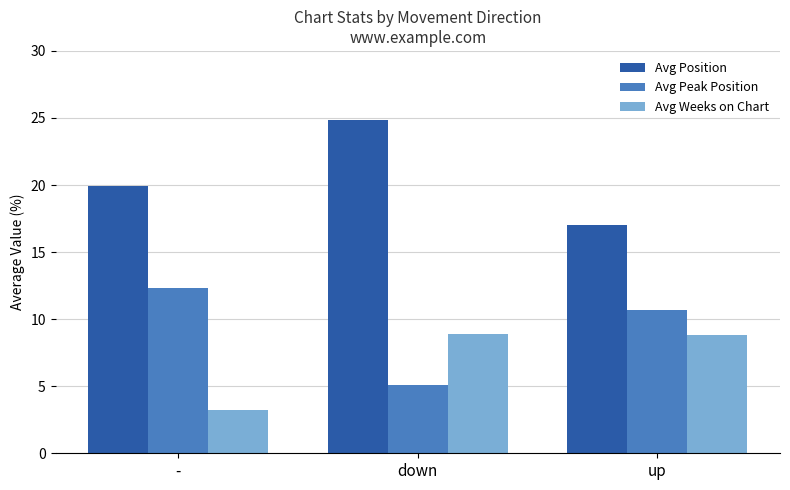

True or false: Avg Peak Position has a value of 4.2 at -.

False